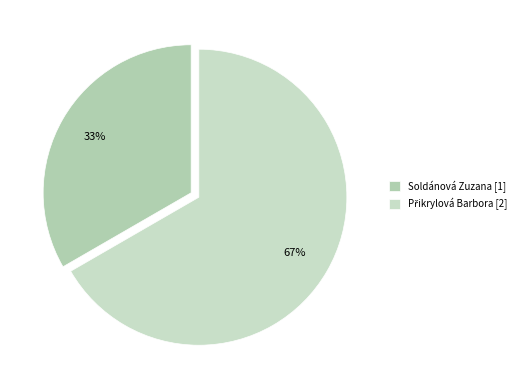

True or false: Přikrylová Barbora accounts for 67% of the total.

True